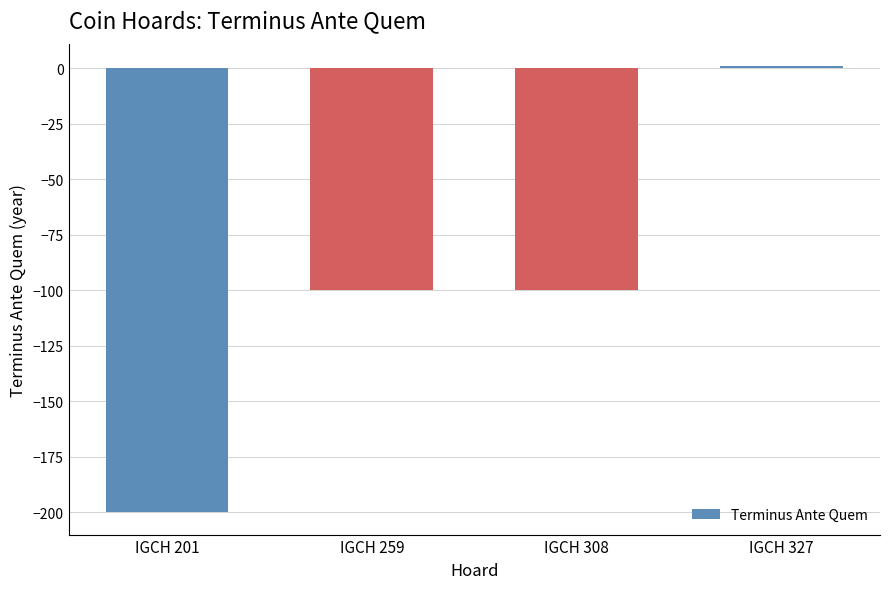

What is the value of the 3rd bar from the left?

-100